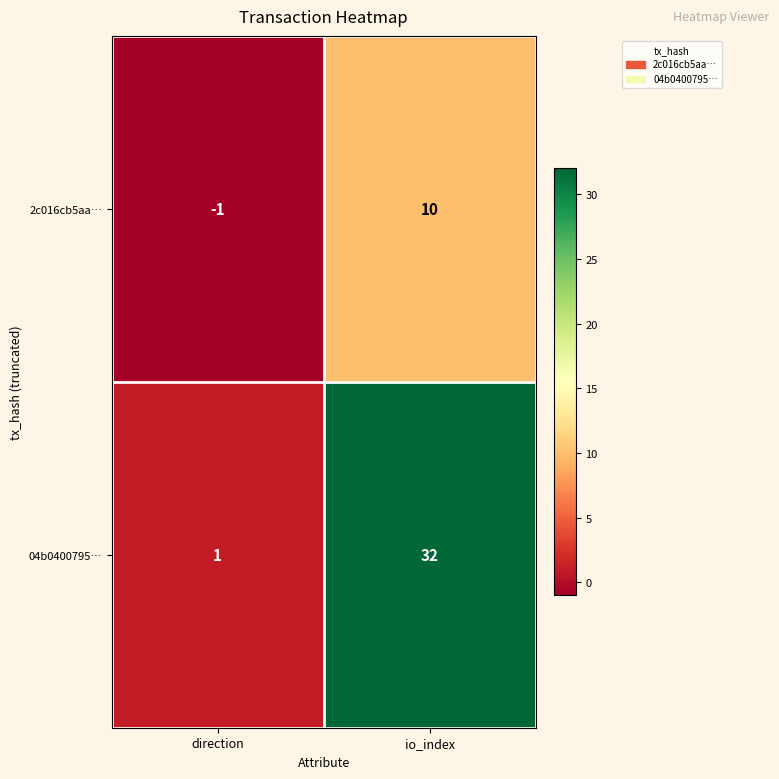

Is it true that 04b0400795… equals 2 at direction?

False